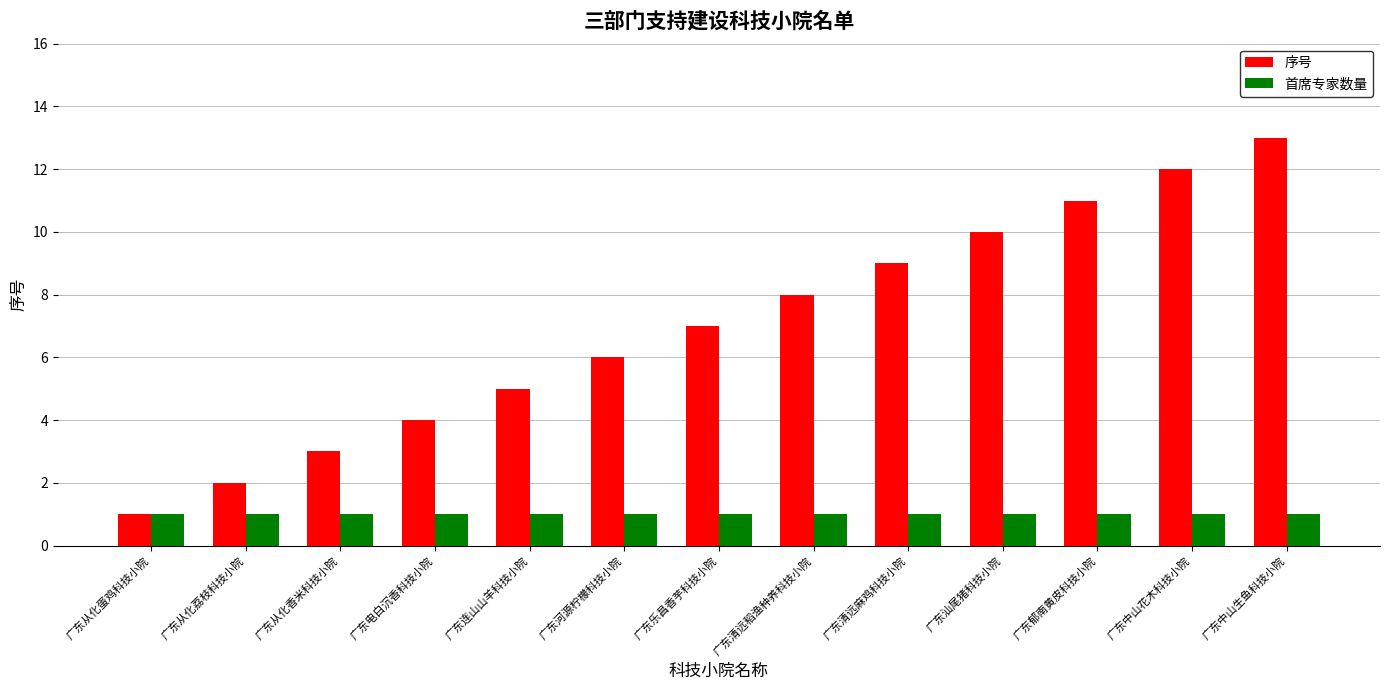

How many groups of bars are there?

13